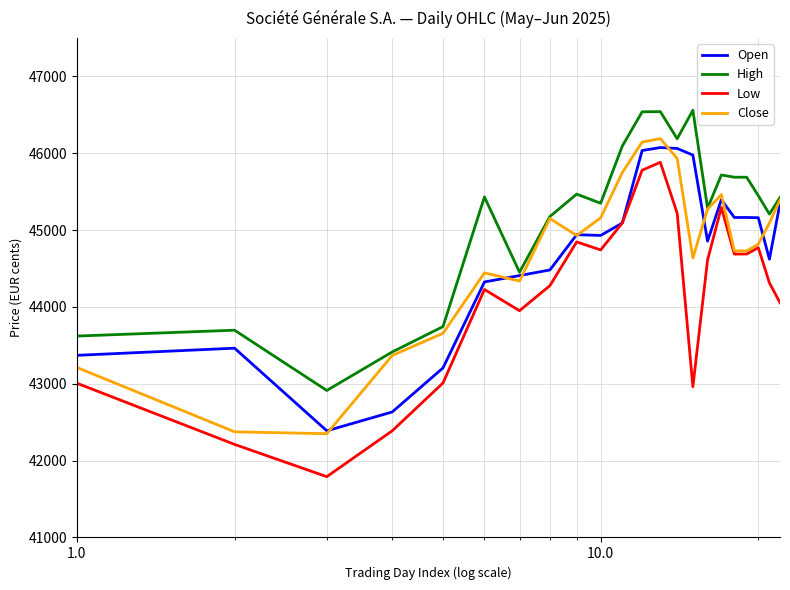

What is the minimum value for Open?

42388